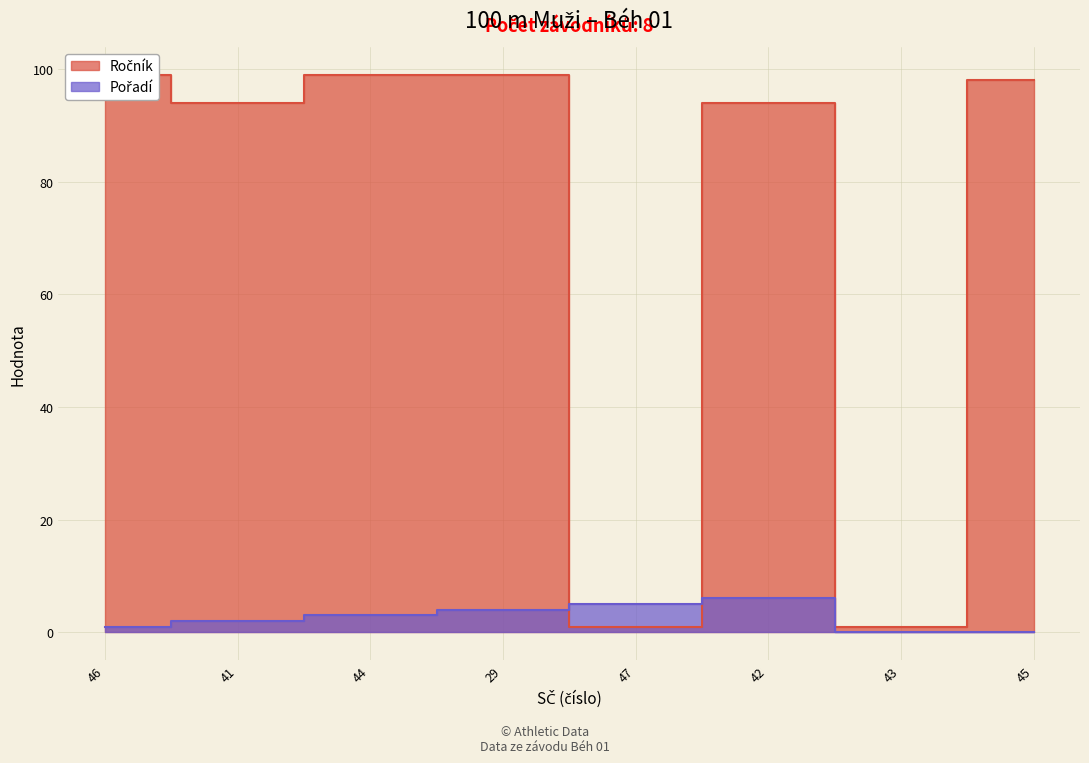

Does the chart display data point markers on the line(s)?

No